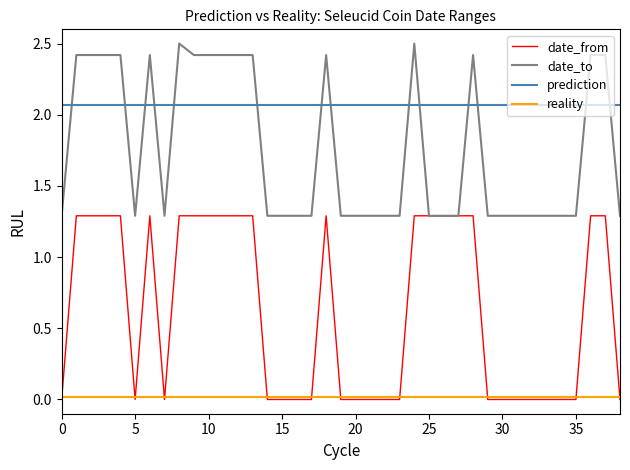

True or false: prediction and date_from intersect in this chart.

False